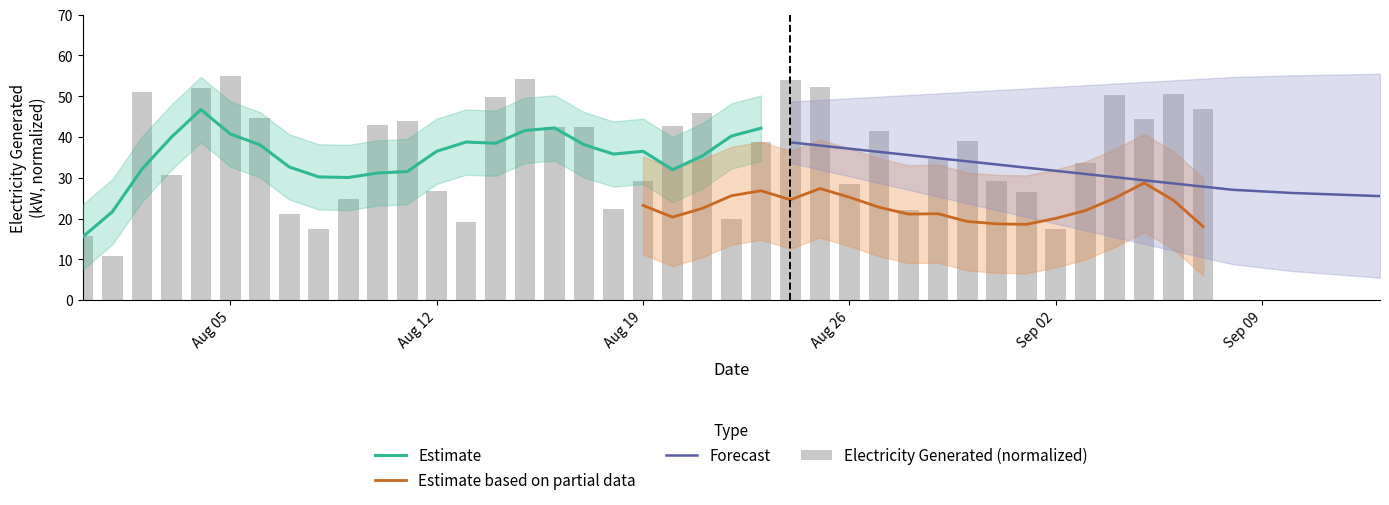

How many data points are above 38?

21